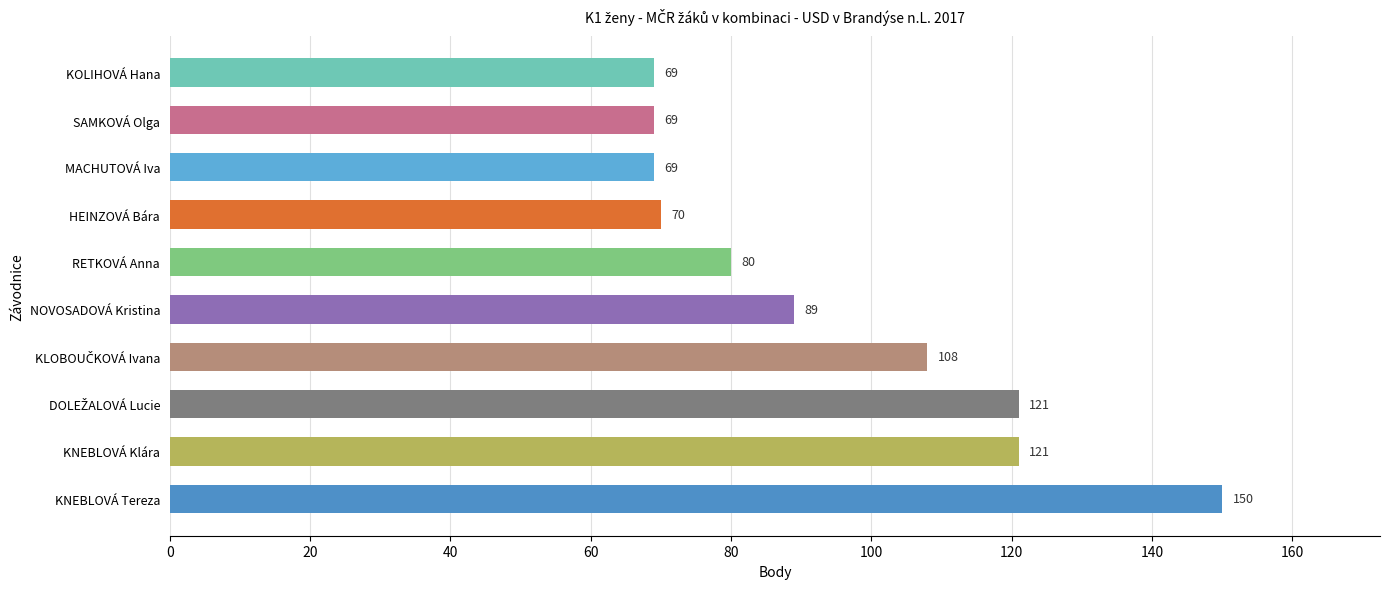

Which category has the highest value across all series?

KNEBLOVÁ Tereza